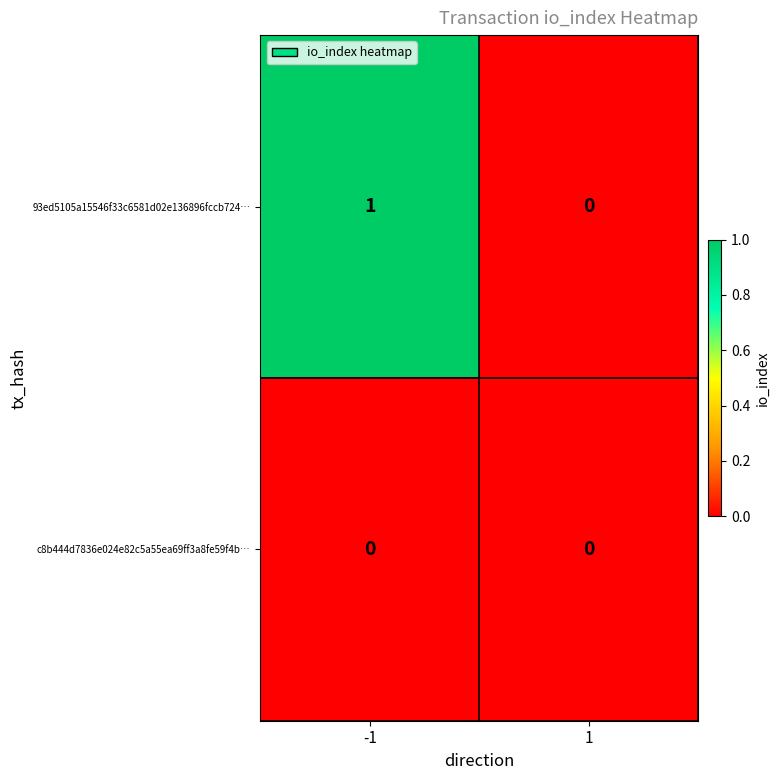

Which series changed the most between -1 and 1?

93ed5105a15546f33c6581d02e136896fccb724…